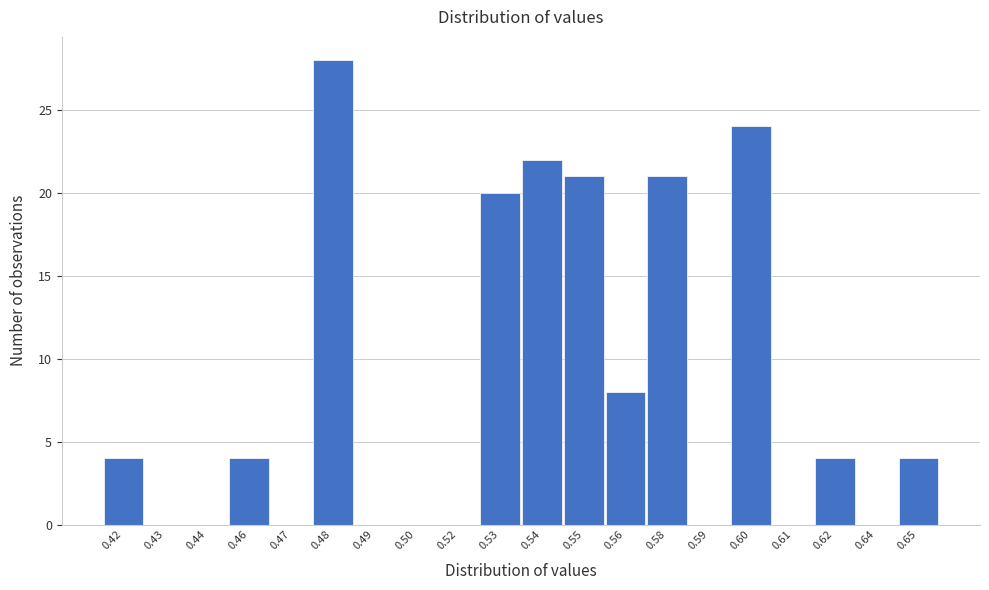

Reading left to right, extract all data points from this chart.

0.42=4	0.43=0	0.44=0	0.46=4	0.47=0	0.48=28	0.49=0	0.50=0	0.52=0	0.53=20	0.54=22	0.55=21	0.56=8	0.58=21	0.59=0	0.60=24	0.61=0	0.62=4	0.64=0	0.65=4